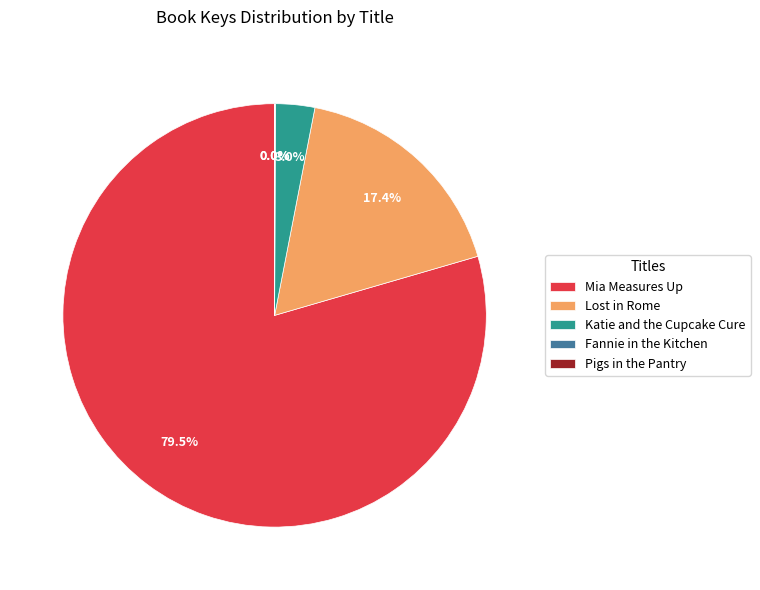

Is there a majority slice in this chart?

Yes